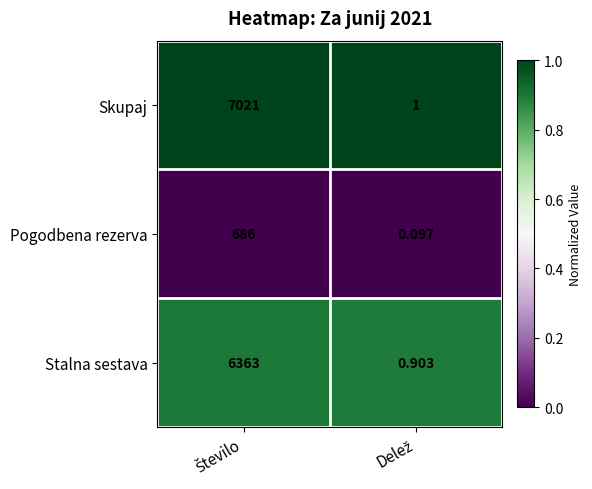

List the series in order of their peak value, lowest first.

Pogodbena rezerva, Stalna sestava, Skupaj